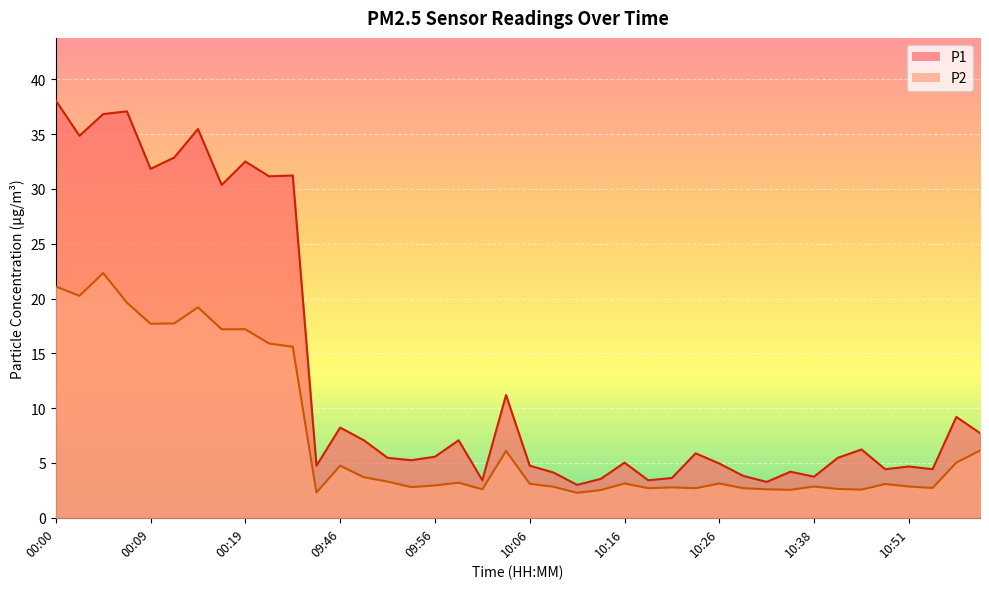

How many lines are shown in the chart?

2